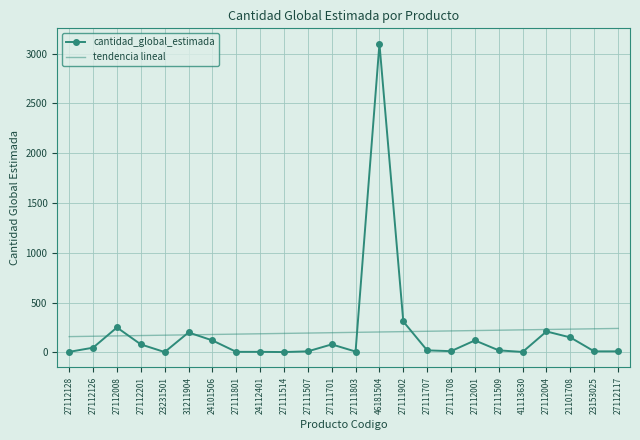

Read the cantidad_global_estimada value at 27112117.

10.0